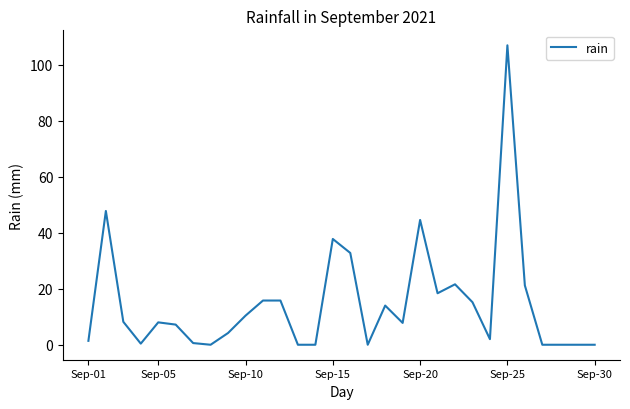

What is the average value?

14.7